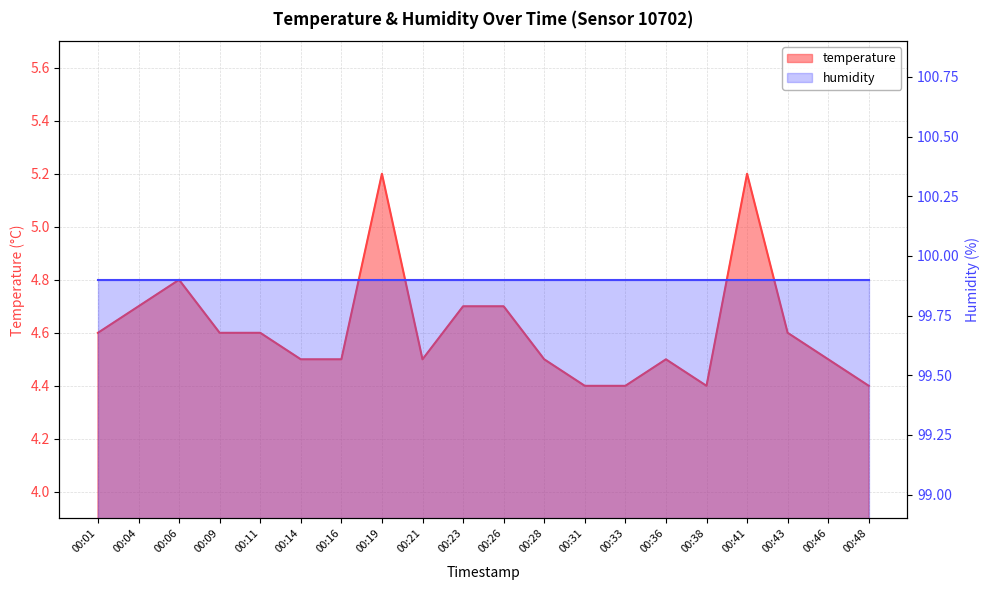

What value does the data have at 00:43?

4.6